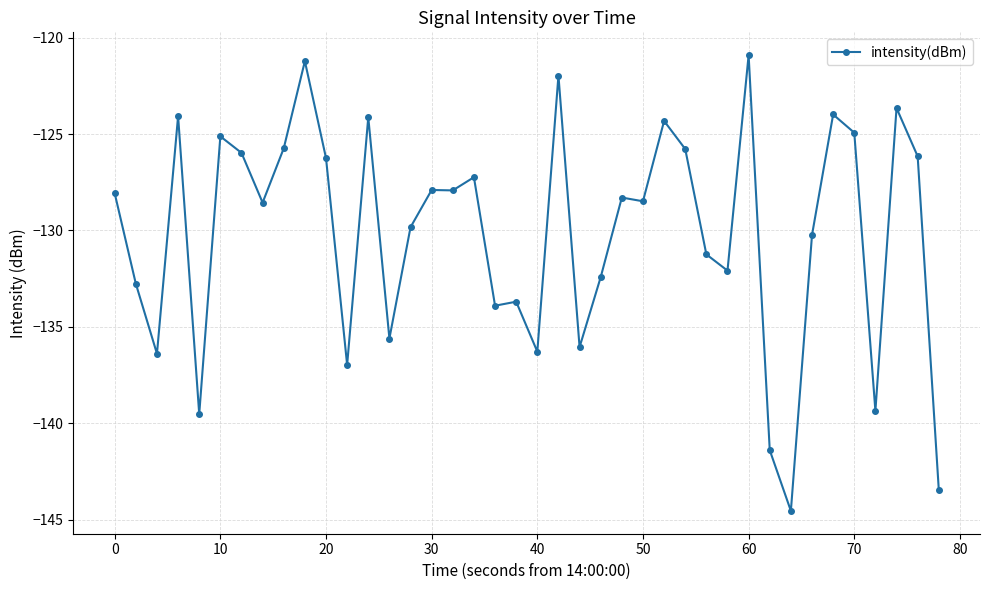

How many categories are shown in the chart?

40